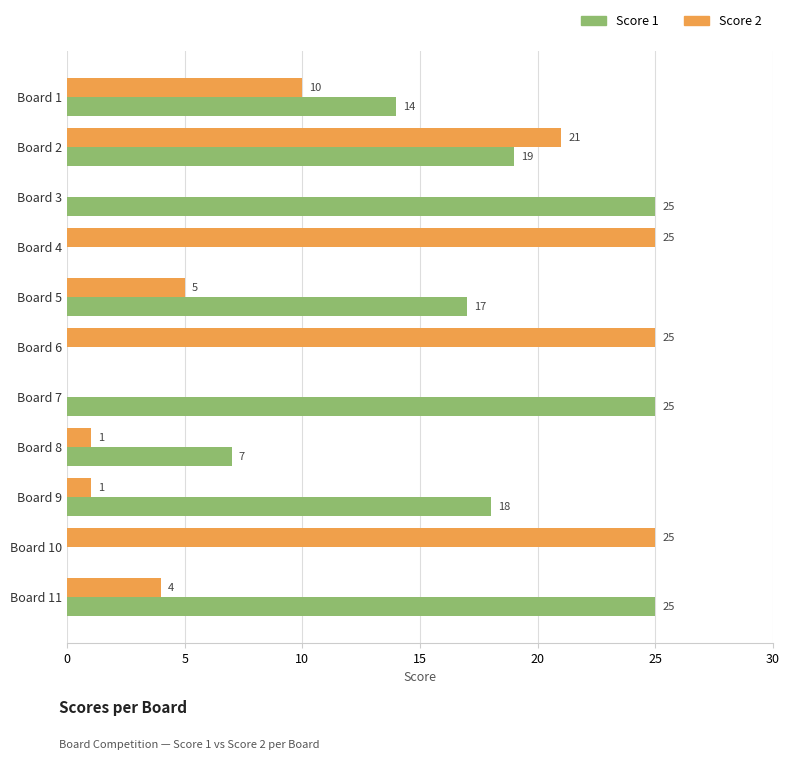

Is it true that Score 2 equals 45 at Board 4?

False